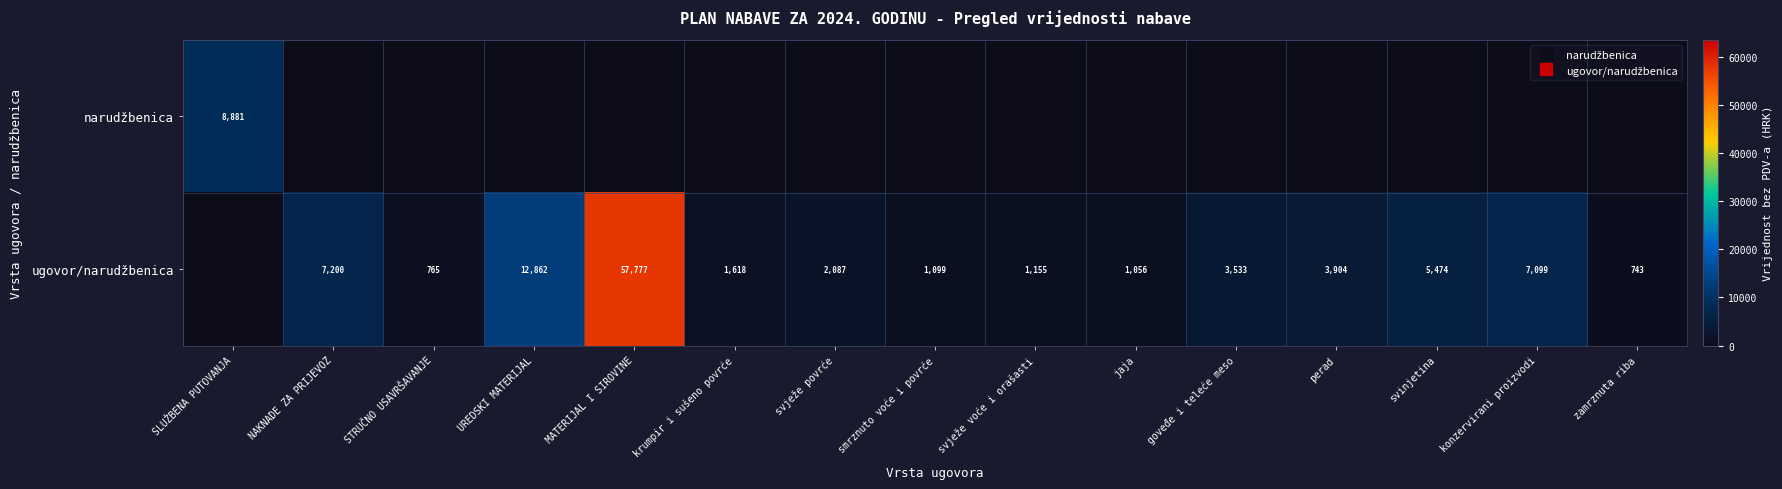

Is the value of ugovor/narudžbenica at svježe povrće greater than the value of narudžbenica at zamrznuta riba?

Yes